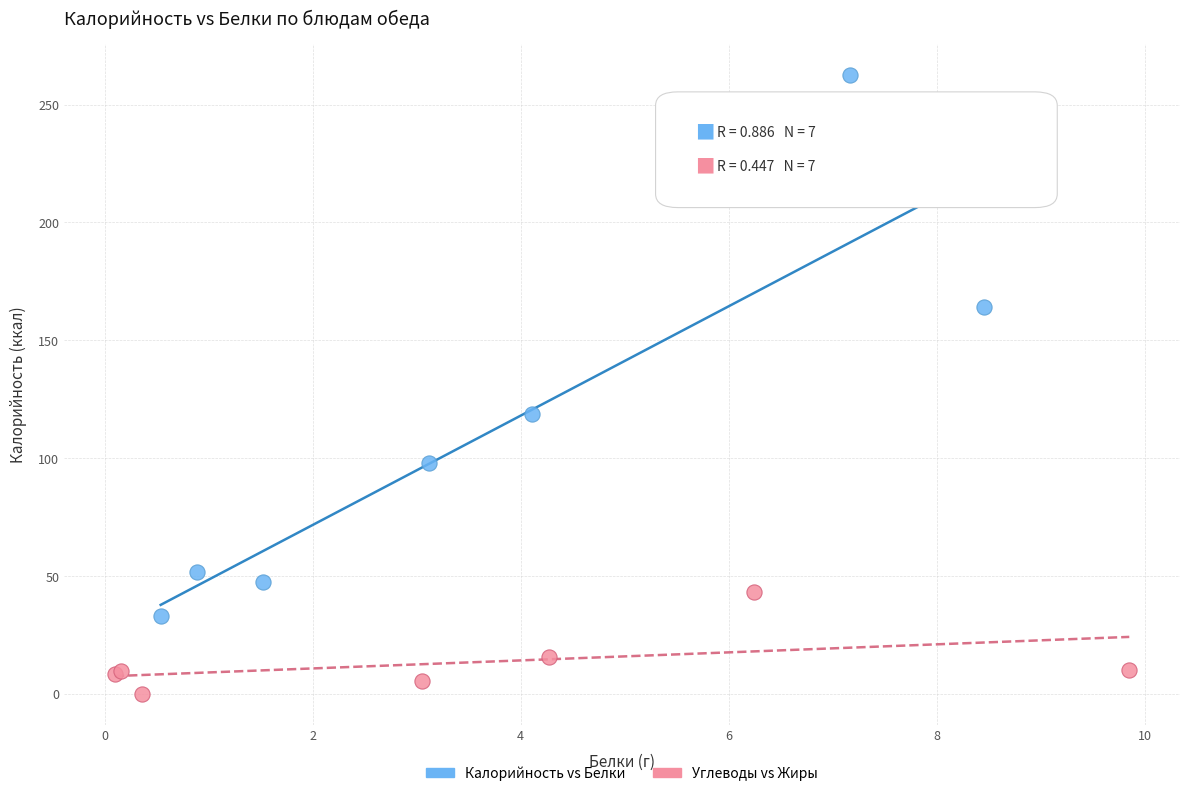

Which series contains the lowest Y value?

Углеводы vs Жиры